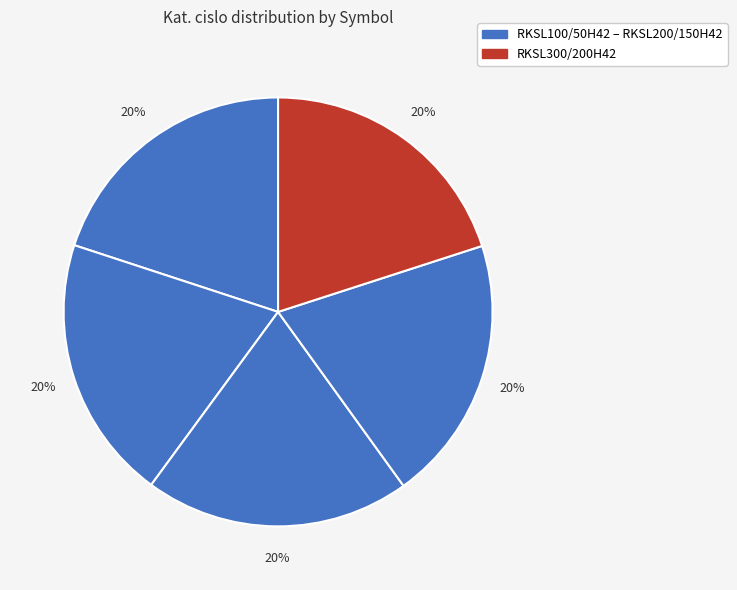

How many slices are in this pie chart?

5